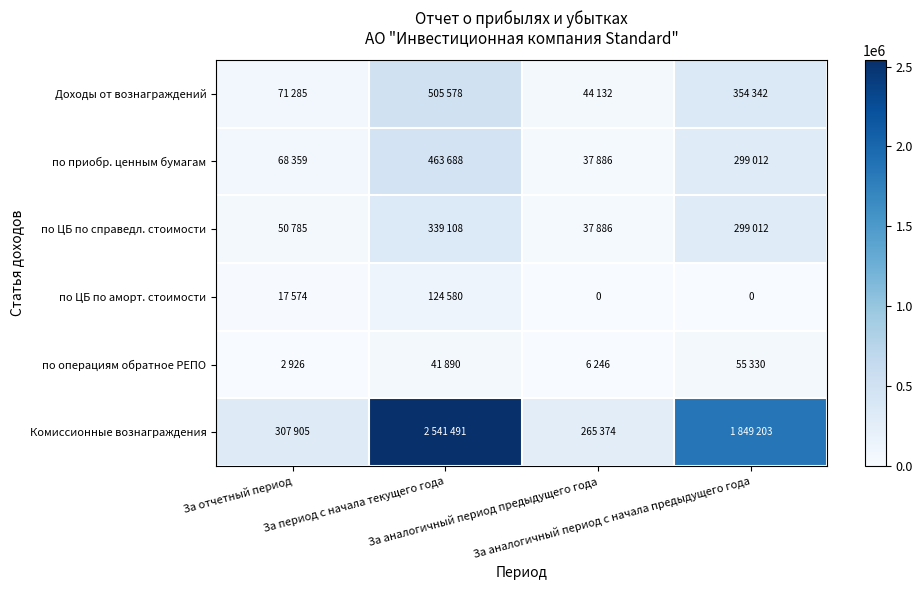

What is the sum of the Комиссионные вознаграждения values at За аналогичный период предыдущего года and За отчетный период?

573279